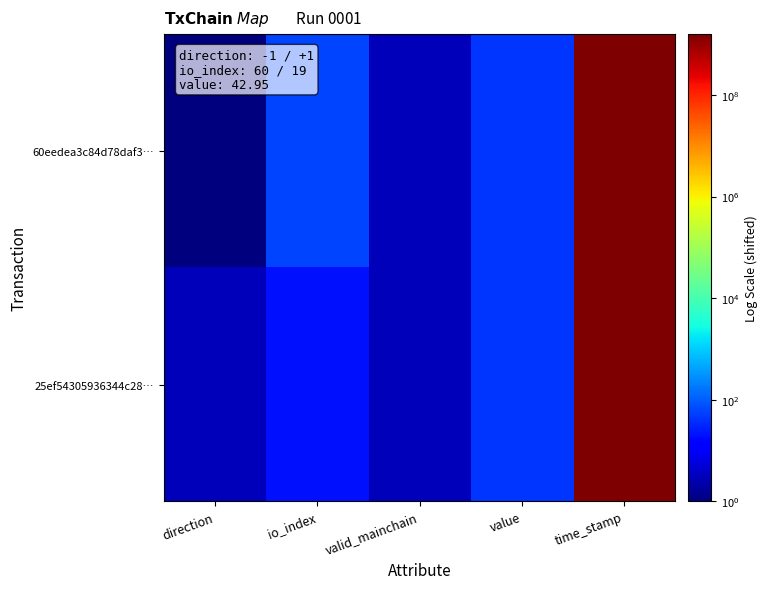

How many series are shown in this chart?

2